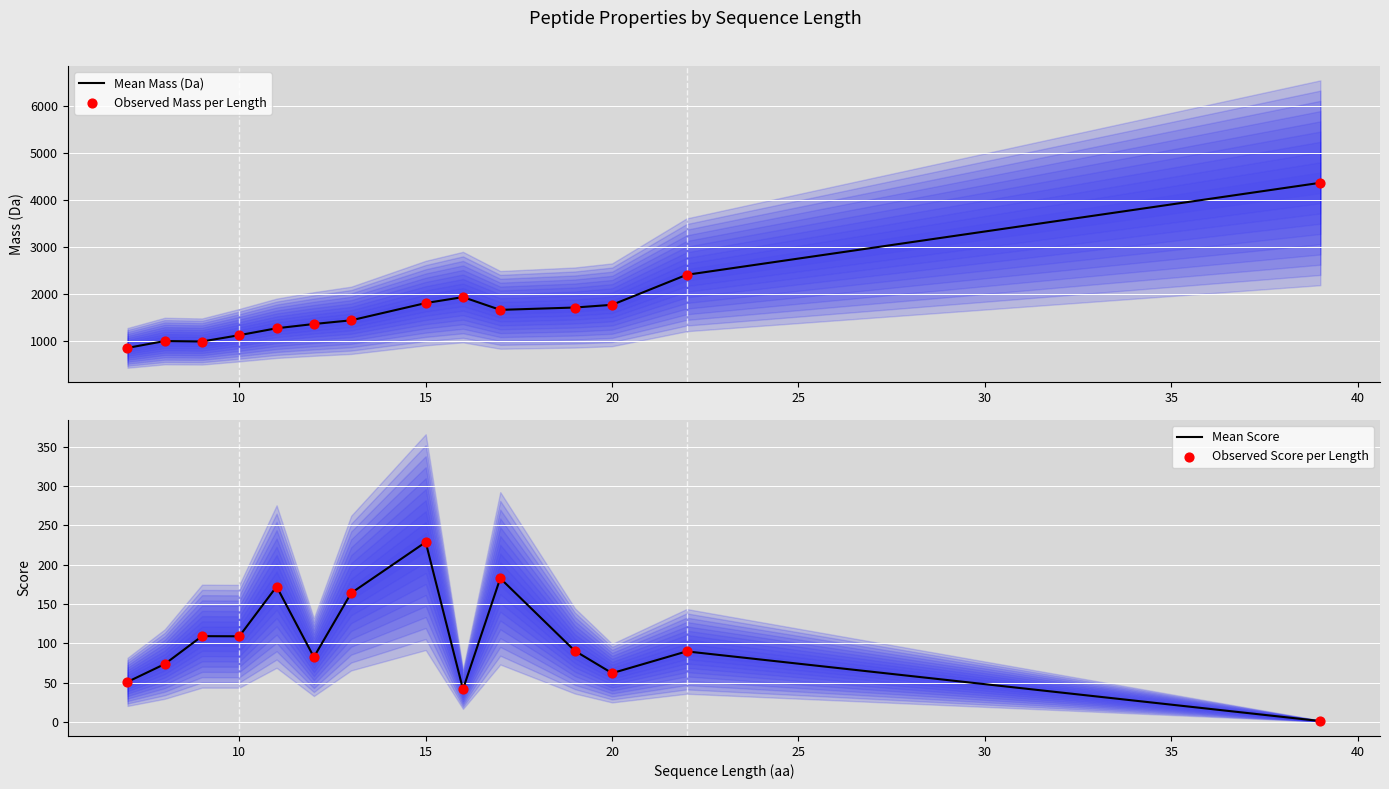

What are all the series names shown in the legend?

Mean Mass (Da), Observed Mass per Length, Mean Score, Observed Score per Length